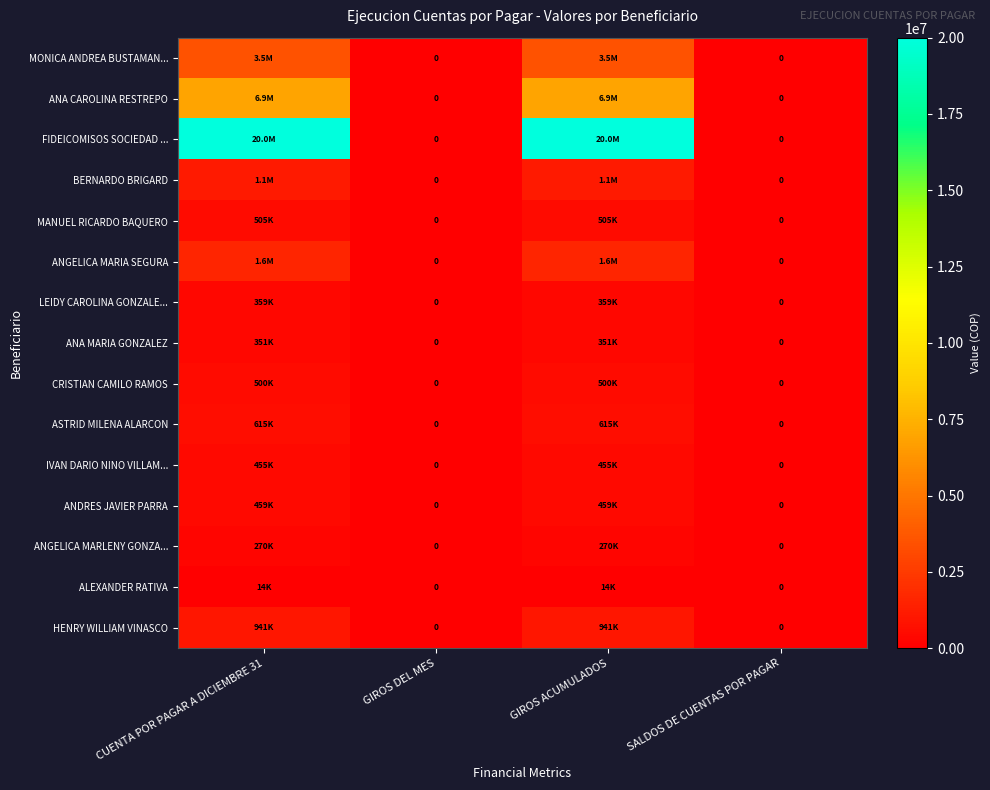

What is the sum of the LEIDY CAROLINA GONZALE... values at CUENTA POR PAGAR A DICIEMBRE 31 and SALDOS DE CUENTAS POR PAGAR?

359437